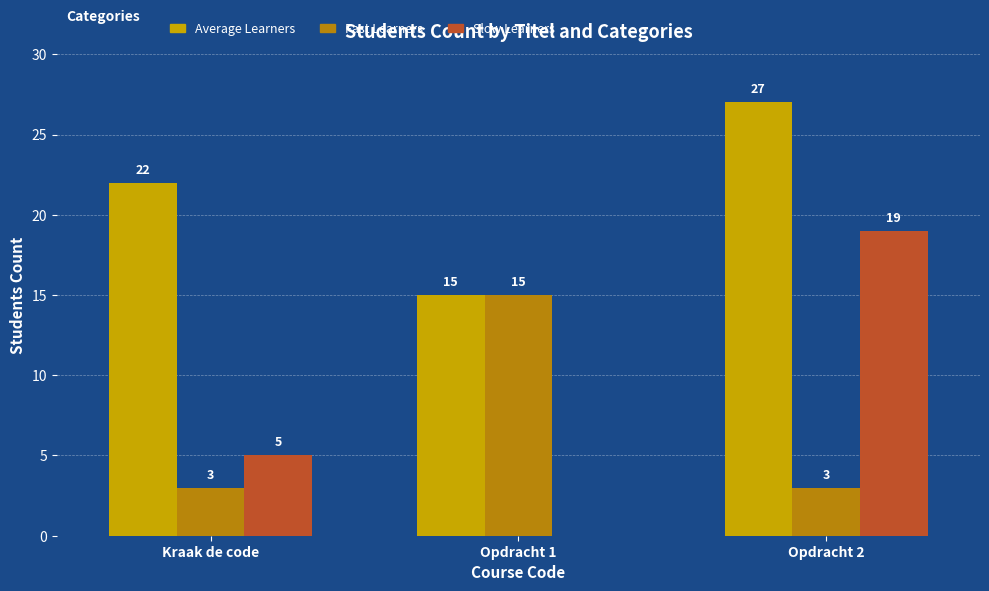

The Slow Learners series shows 33 at Opdracht 2. True or false?

False